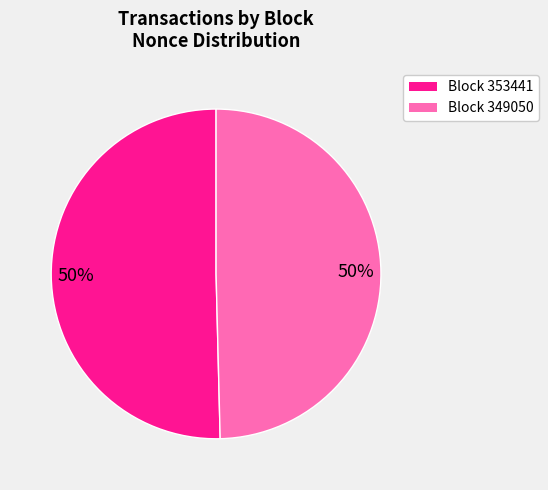

How many segments does this pie chart have?

2